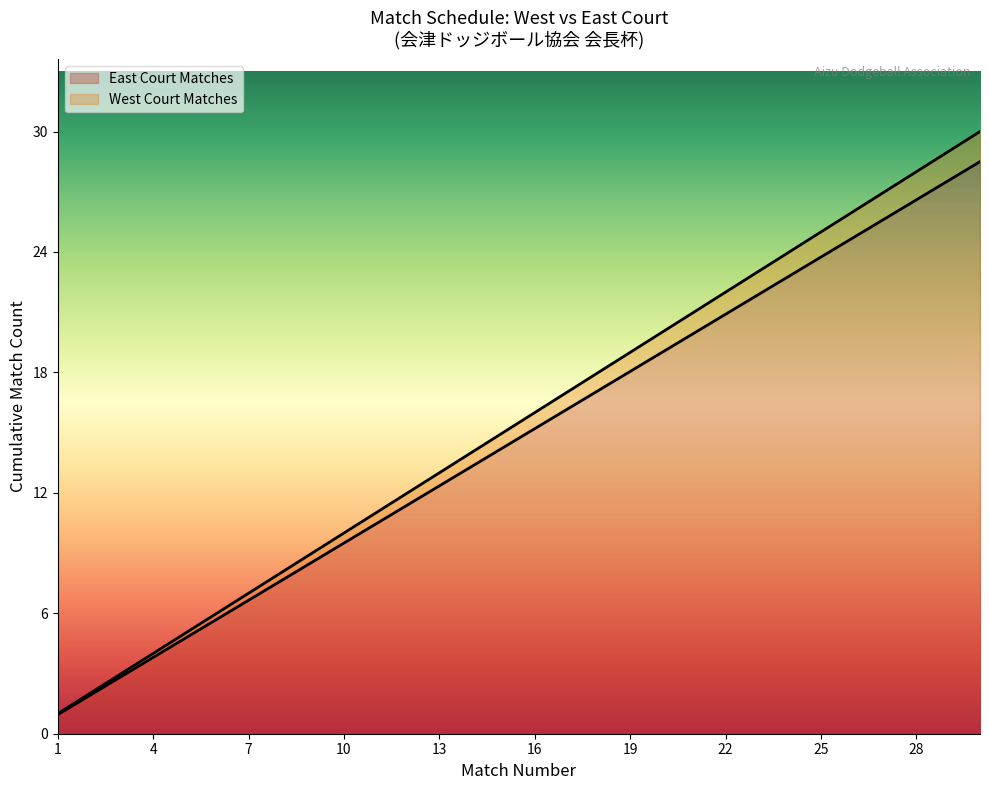

True or false: West Court Matches has more than 0 points higher than both neighbors.

False